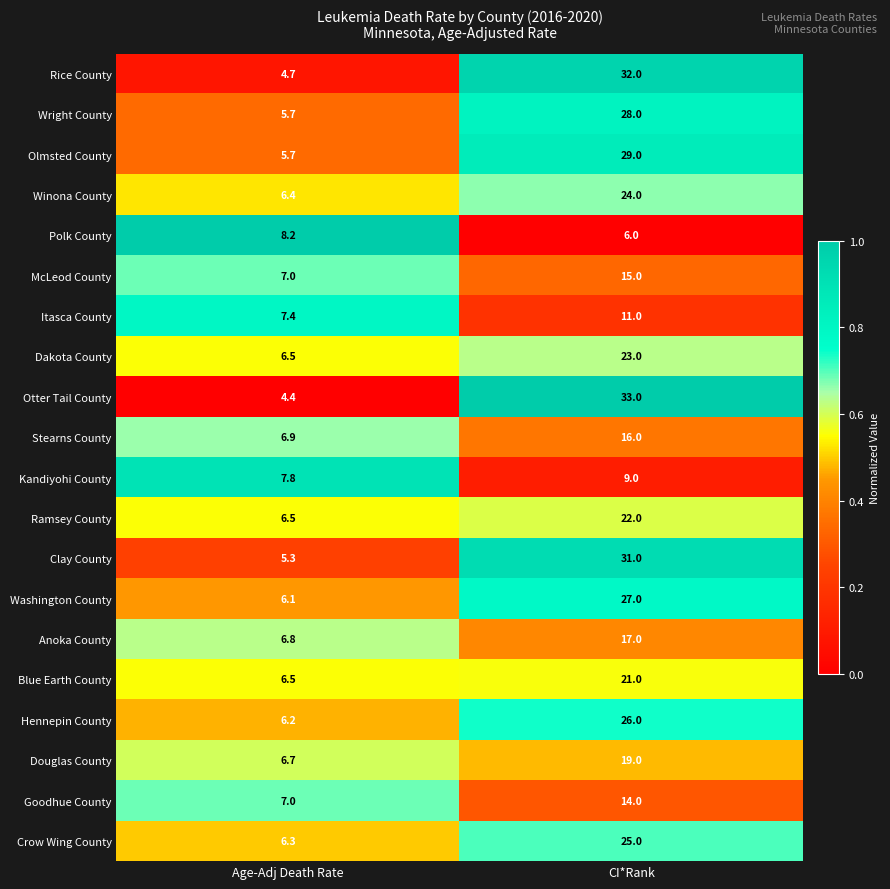

Which series has the largest total across all categories?

Otter Tail County